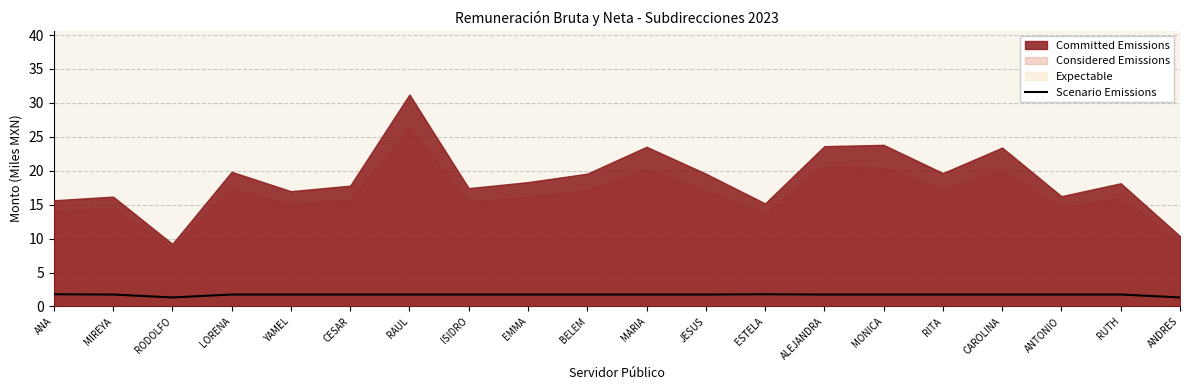

The Scenario Emissions series shows 1.3 at RODOLFO. True or false?

True